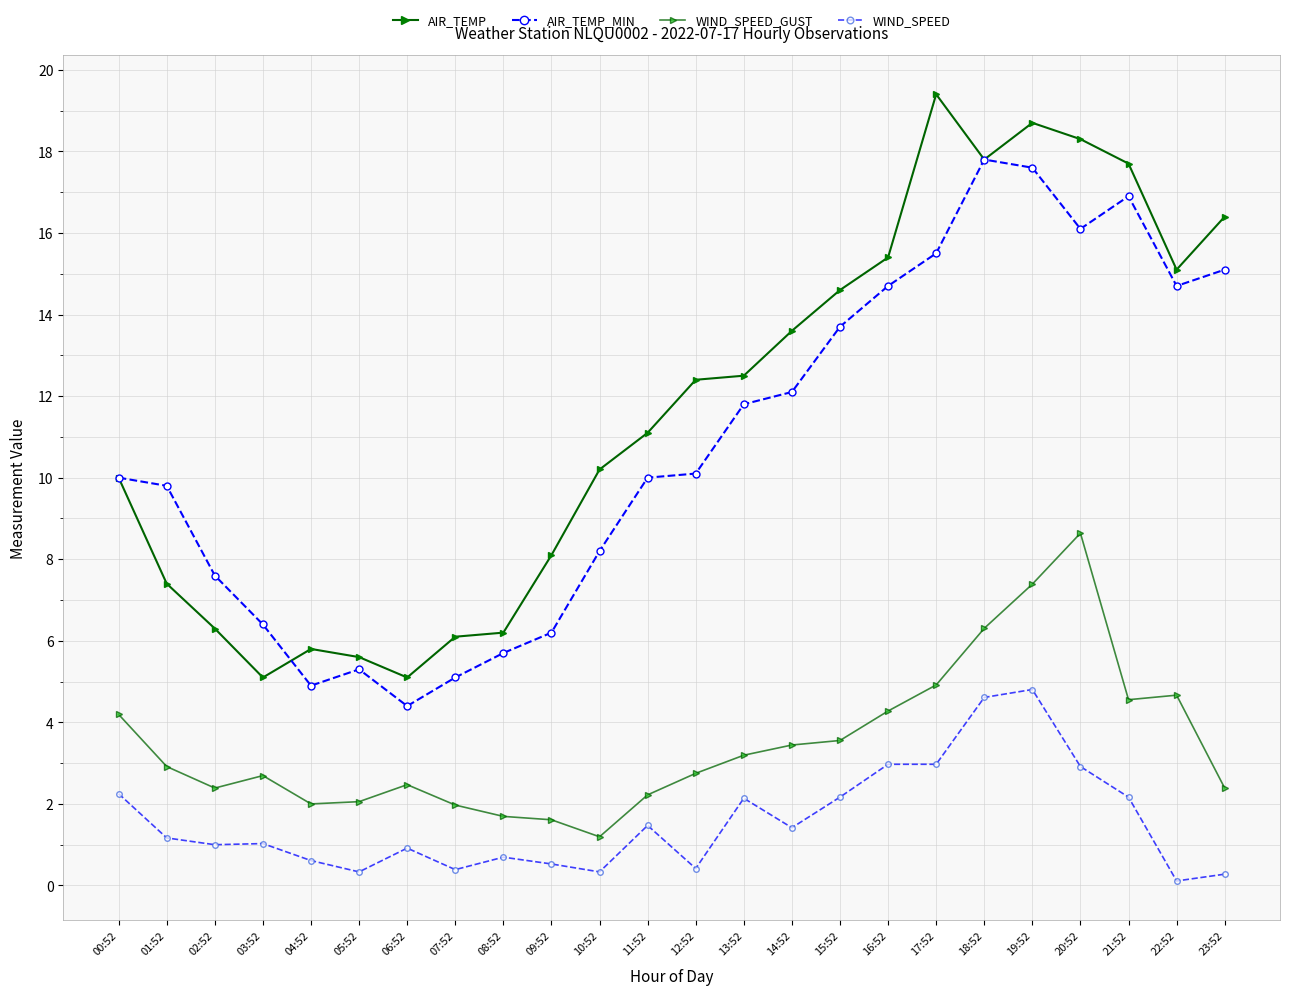

How many data points in AIR_TEMP are above 12?

12